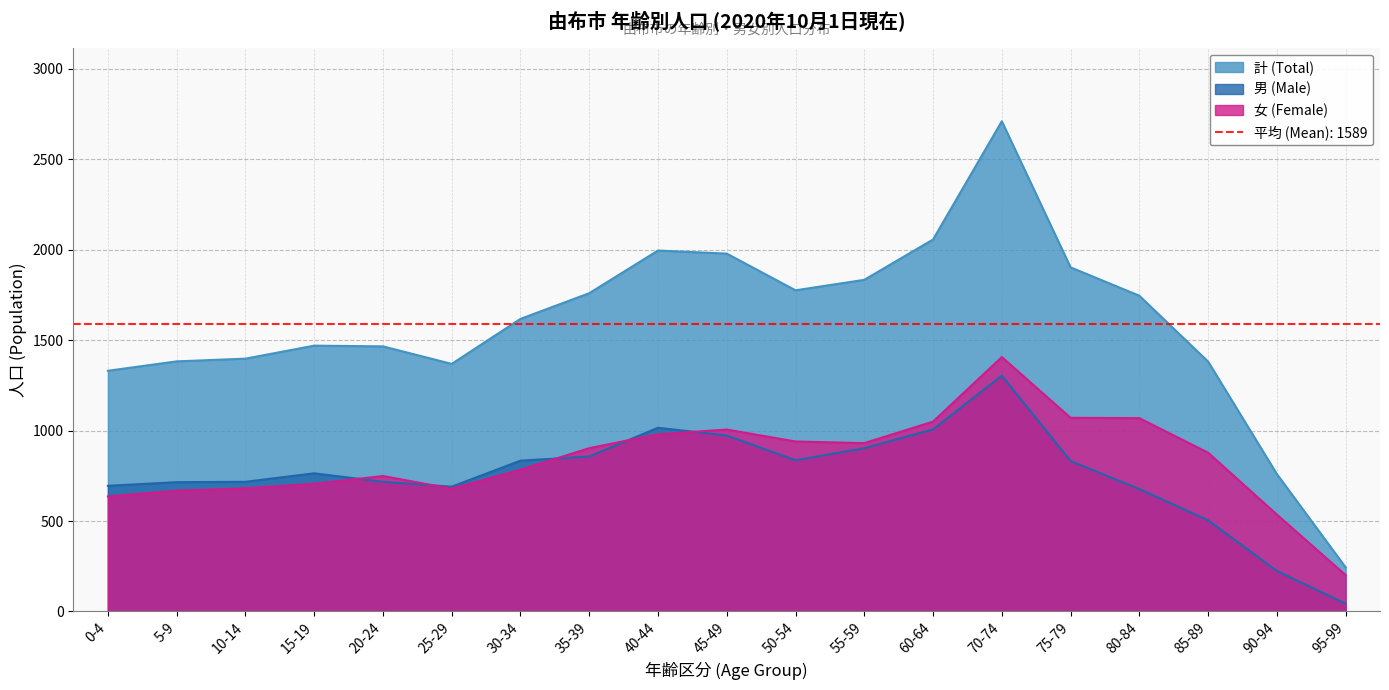

Which series has the largest range (max minus min)?

計 (Total)